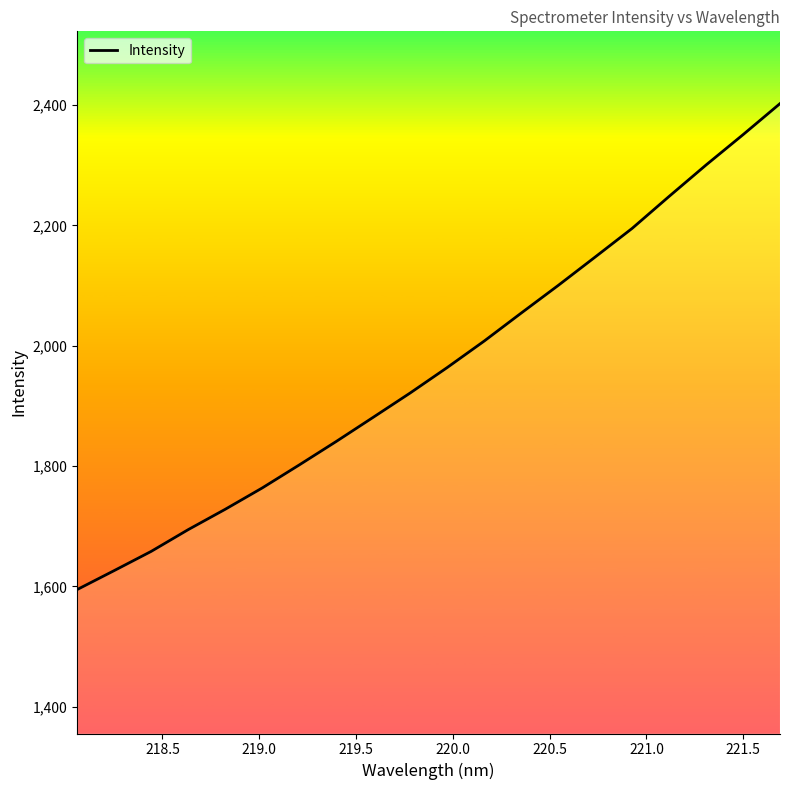

What is the greatest value displayed?

2402.3